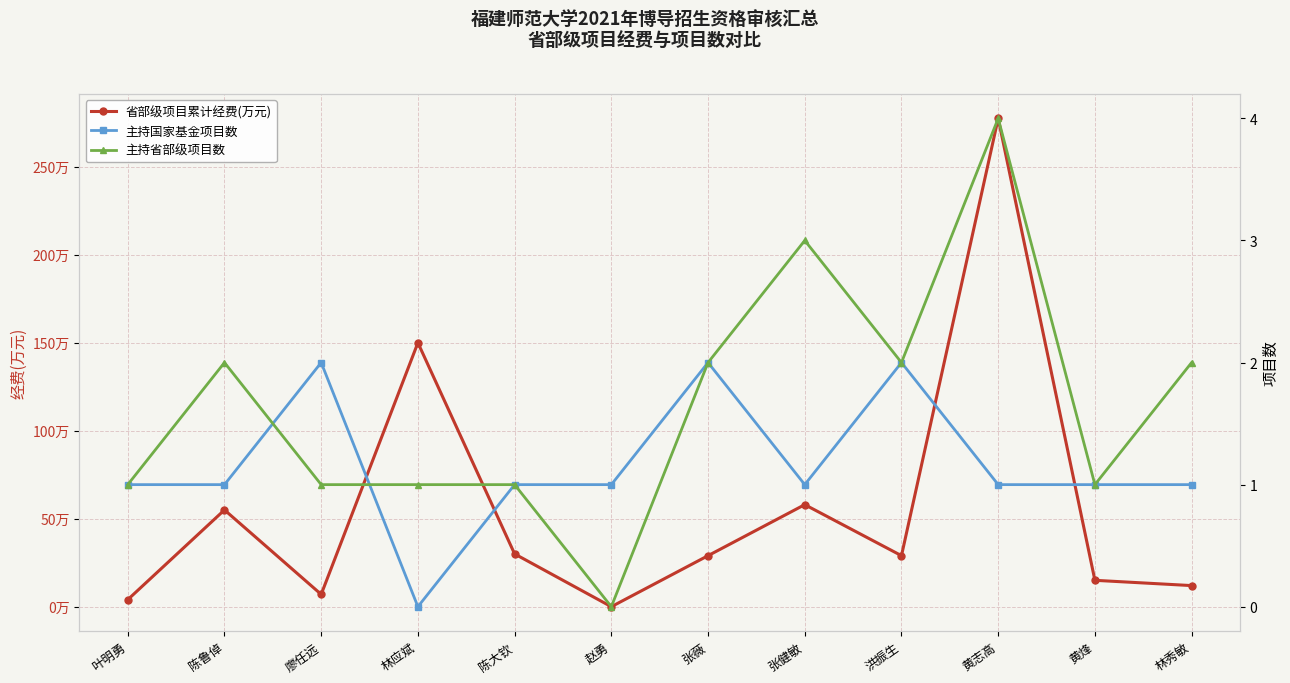

Which category has the lowest value across all series?

赵勇